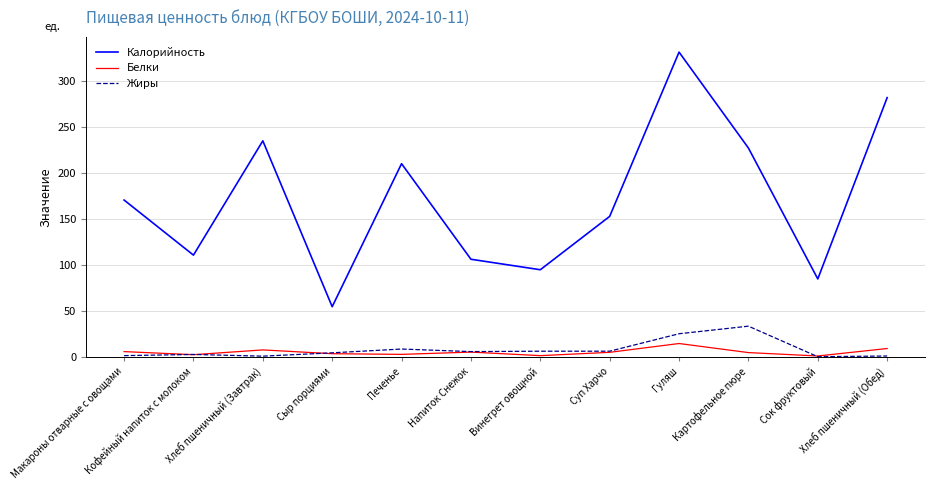

True or false: Калорийность and Жиры intersect in this chart.

False